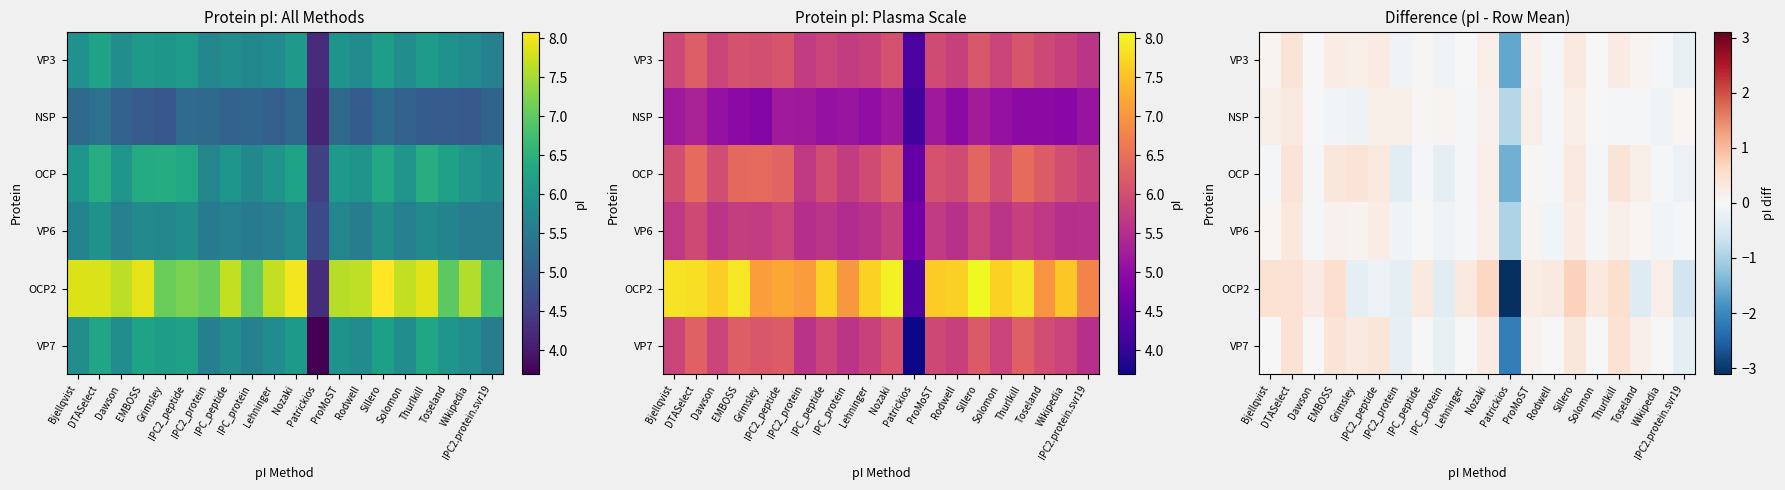

What is the difference between the maximum and minimum values in the VP7 series?

2.6